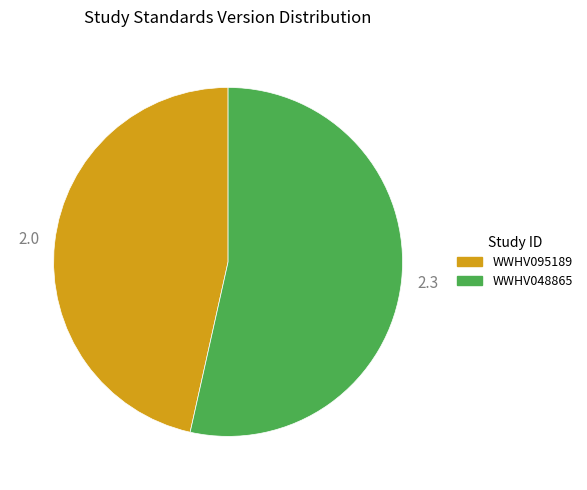

How many segments does this pie chart have?

2